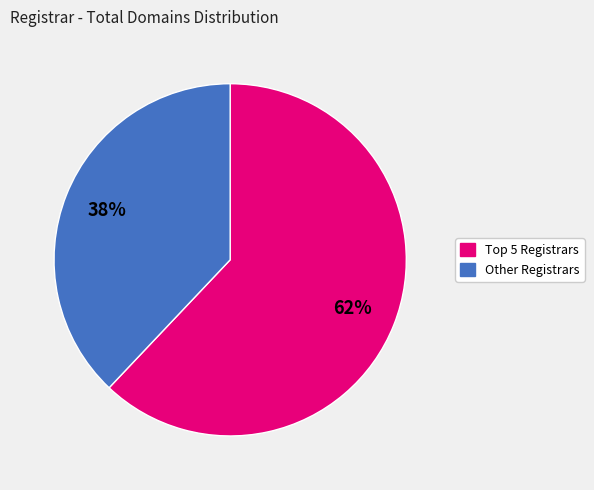

Is there any slice that represents more than half of the pie?

Yes